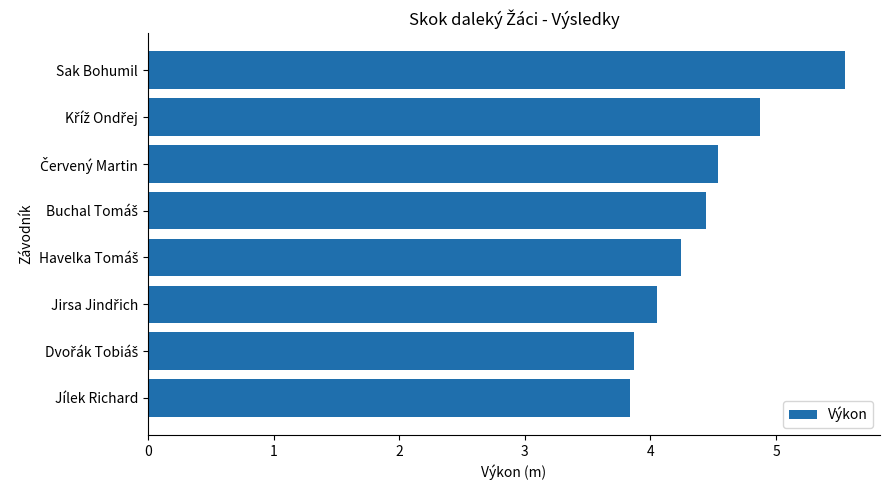

How many bars are there in total?

8